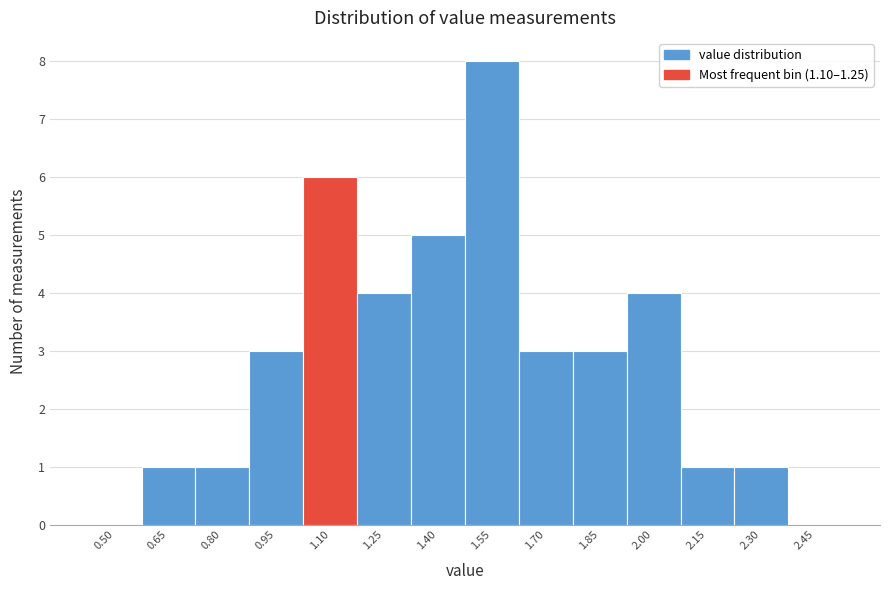

Reading right to left, list all the values displayed in this chart.

2.45=0	2.30=1	2.15=1	2.00=4	1.85=3	1.70=3	1.55=8	1.40=5	1.25=4	1.10=6	0.95=3	0.80=1	0.65=1	0.50=0